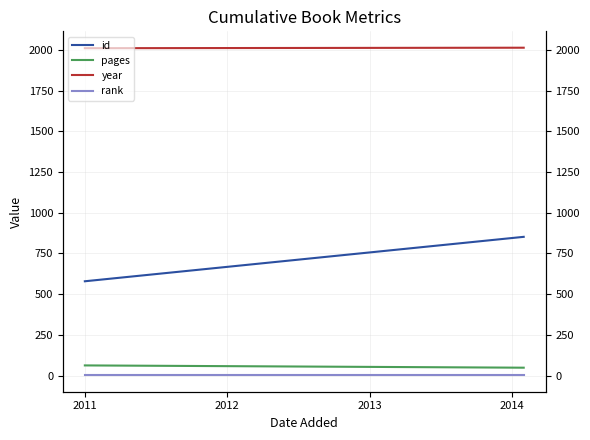

What are all the series names shown in the legend?

id, pages, year, rank